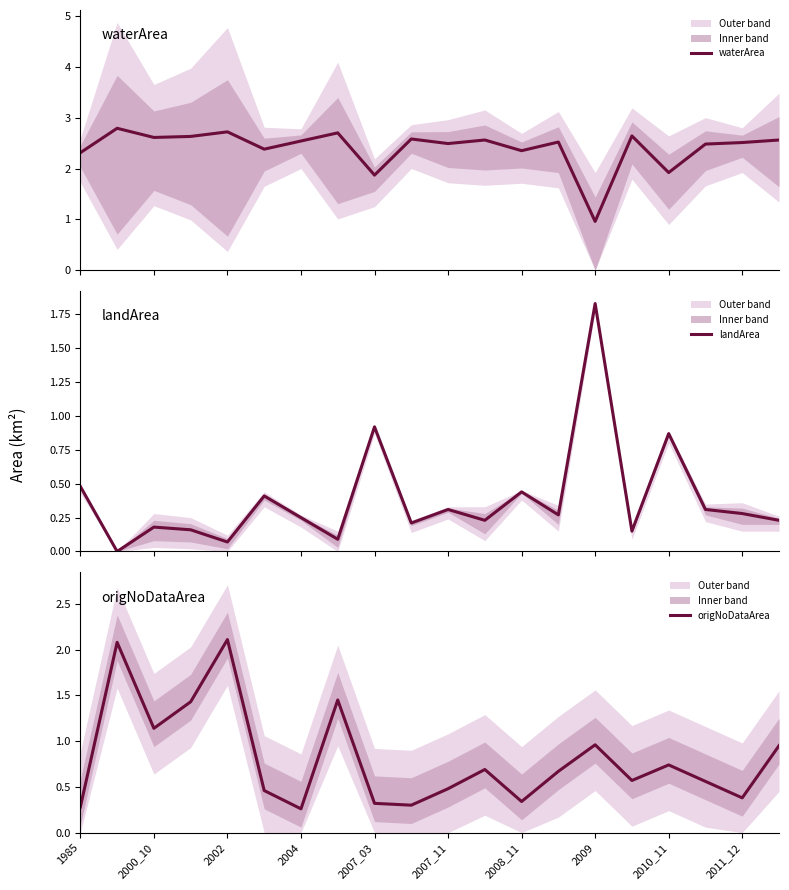

What is the value of the waterArea point at the 10th from the left?

2.6